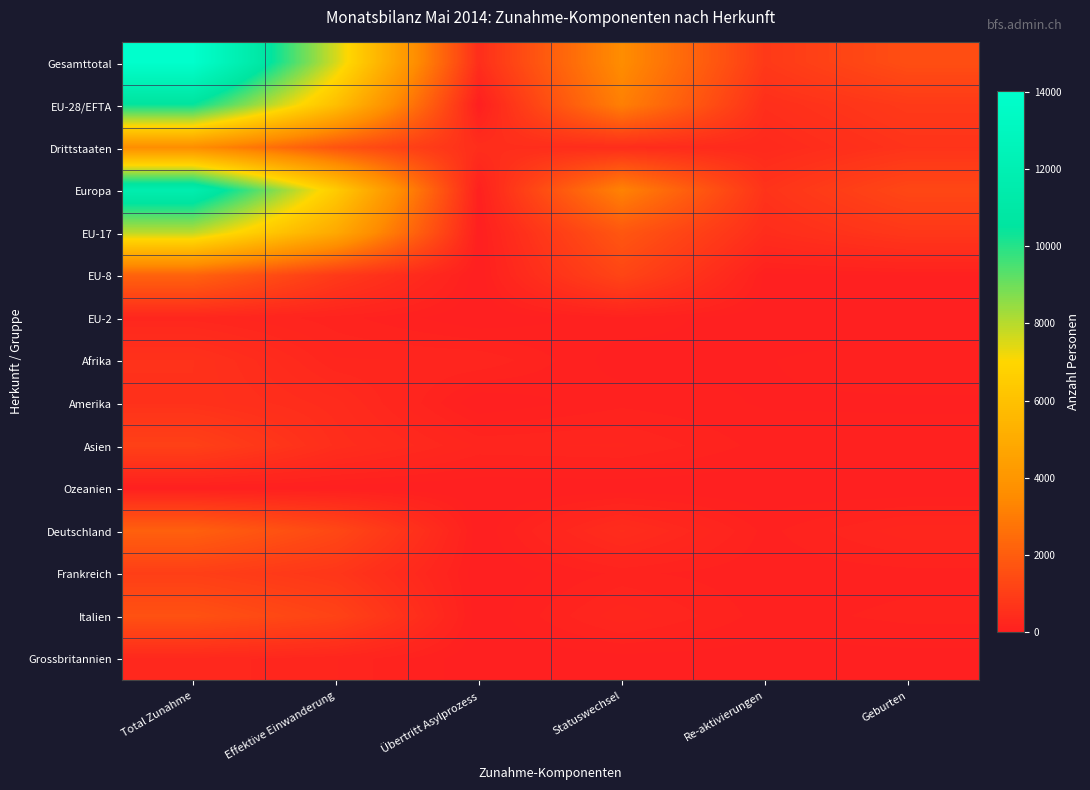

Which series has the largest total across all categories?

Gesamttotal